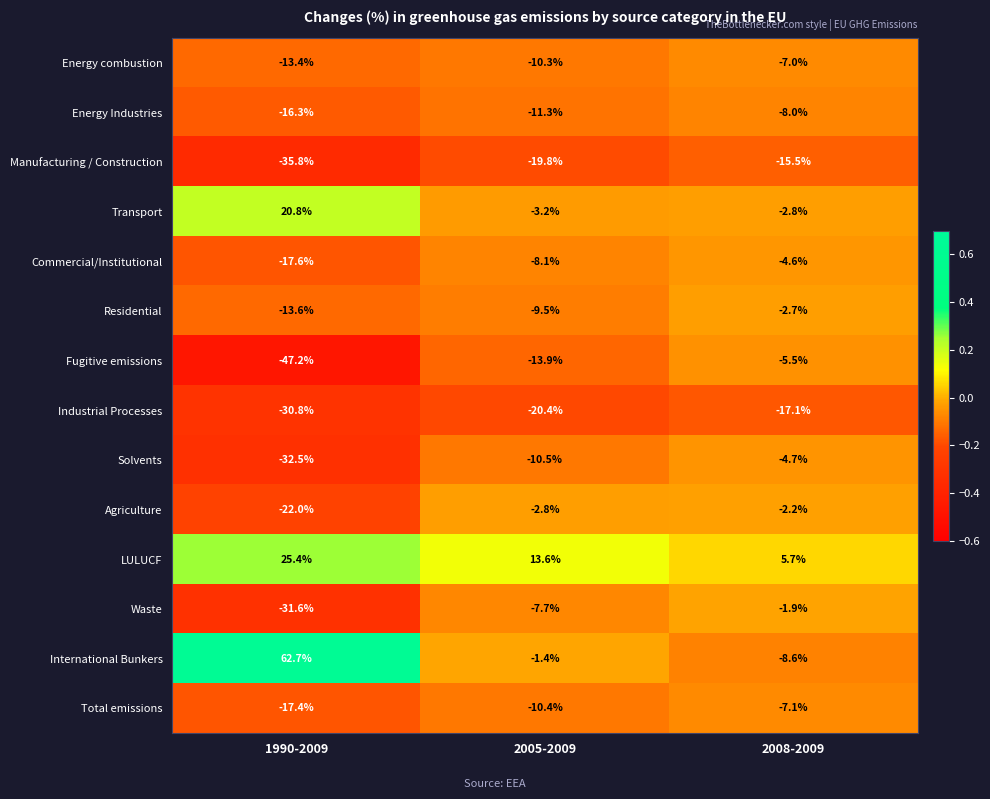

What is the difference between the highest and lowest values at 2008-2009?

22.8